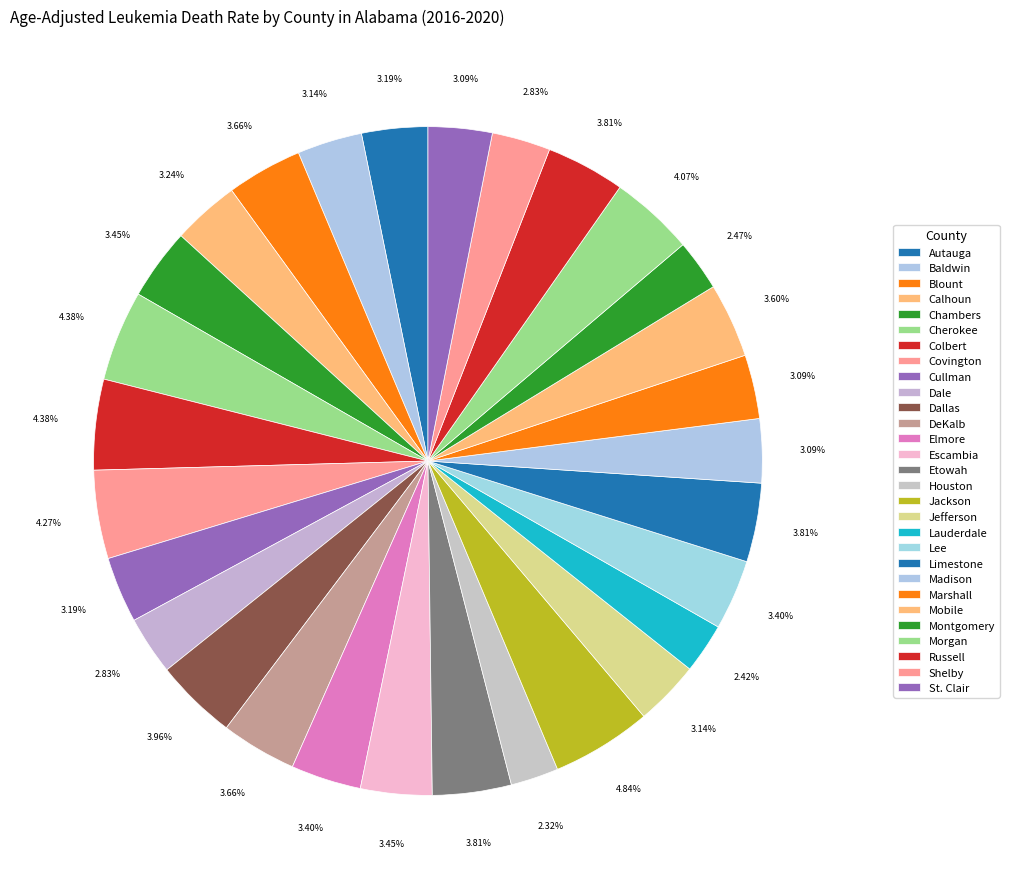

Count the number of slices in the pie.

29